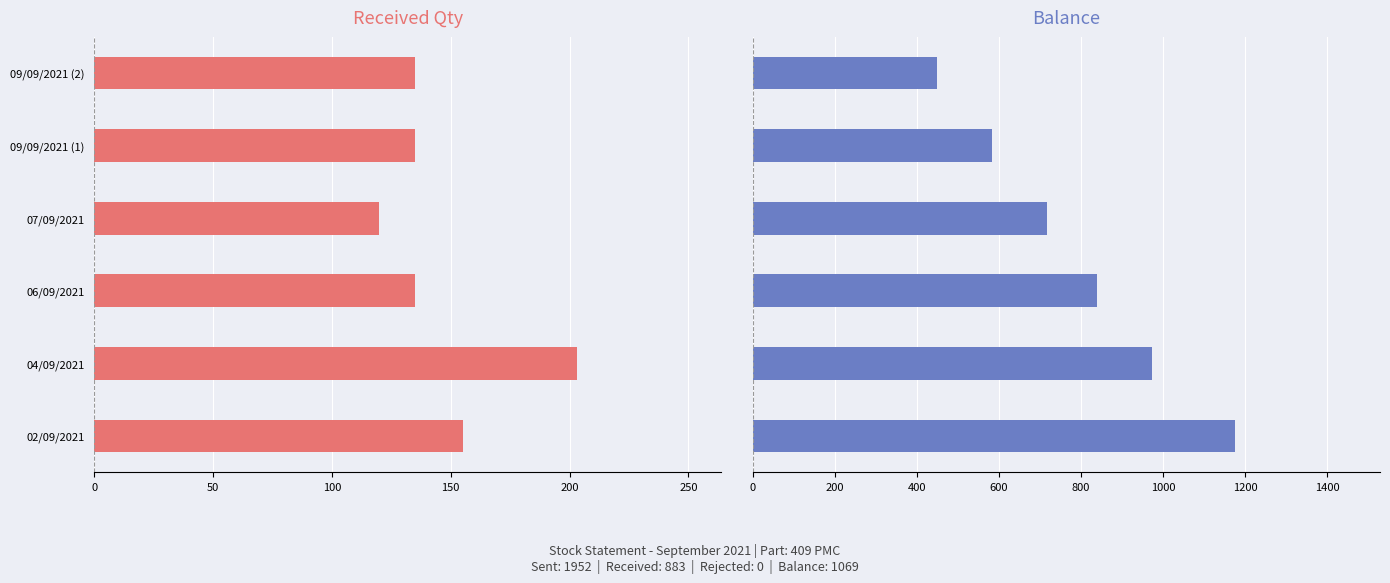

How many bars are there in total?

12